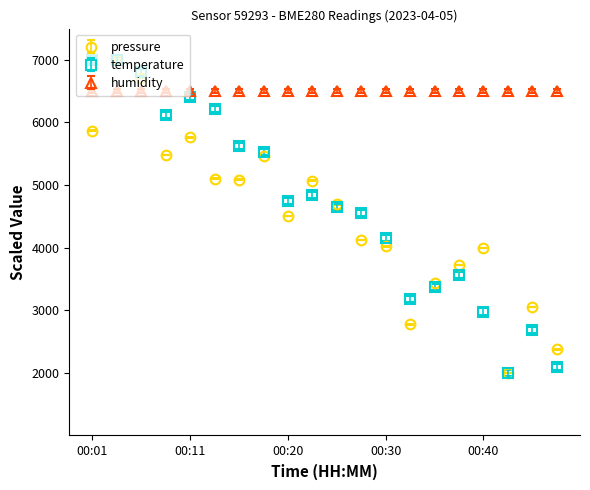

What is the minimum value for humidity?

6500.0